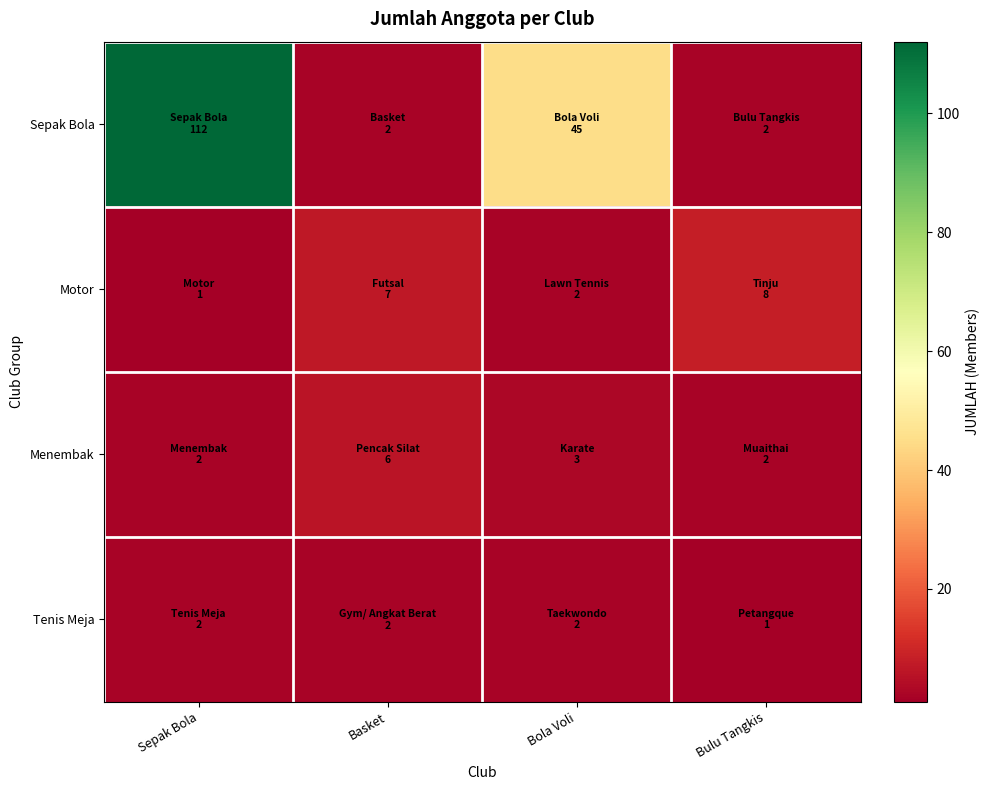

Reading left to right, transcribe all the data shown in this chart.

Sepak Bola: Sepak Bola=112	Basket=2	Bola Voli=45	Bulu Tangkis=2
Motor: Sepak Bola=1	Basket=7	Bola Voli=2	Bulu Tangkis=8
Menembak: Sepak Bola=2	Basket=6	Bola Voli=3	Bulu Tangkis=2
Tenis Meja: Sepak Bola=2	Basket=2	Bola Voli=2	Bulu Tangkis=1